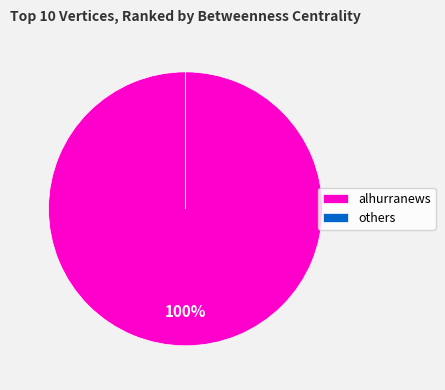

To the nearest percent, what is the difference between the largest and smallest slice percentages?

100%